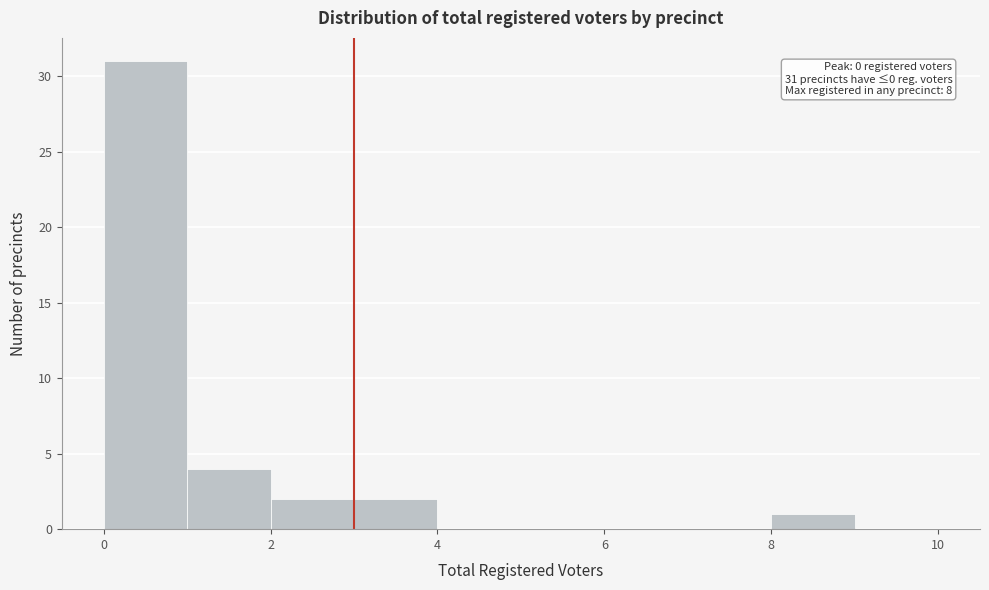

Over which range of the x-axis is the bar tallest?

0 to 1